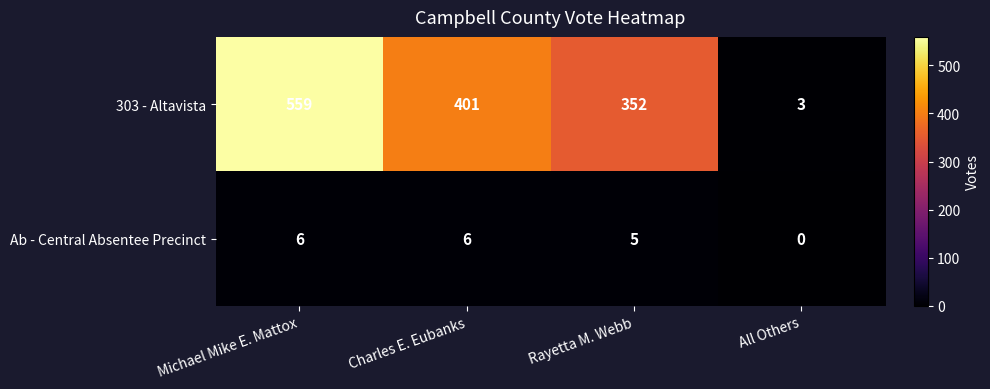

Count the Ab - Central Absentee Precinct values in the range 5 to 6.

3